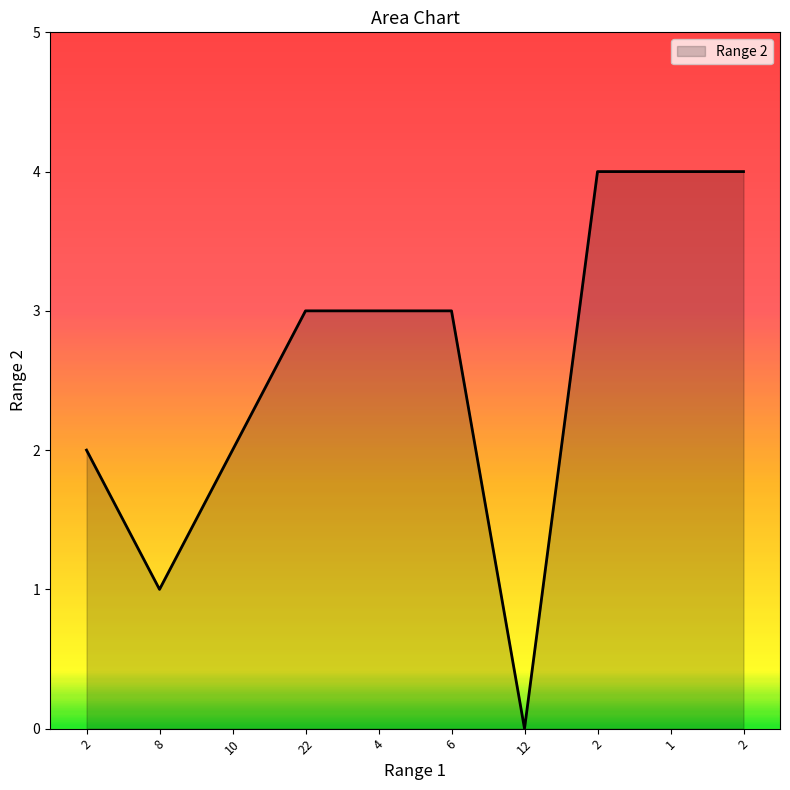

Which label corresponds to the smallest value in the chart?

12